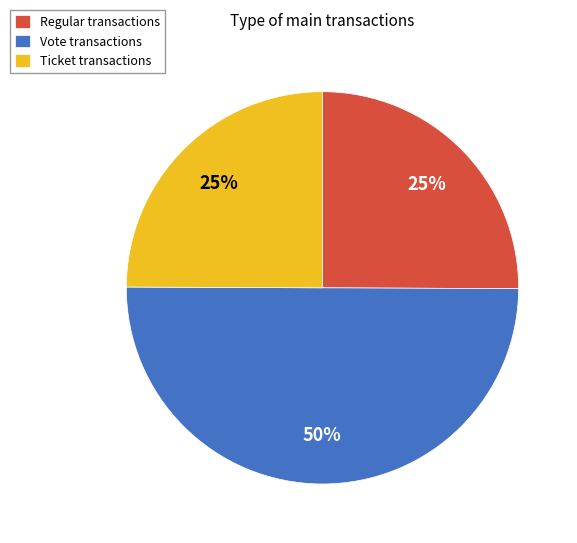

Which slice is the largest?

Vote transactions